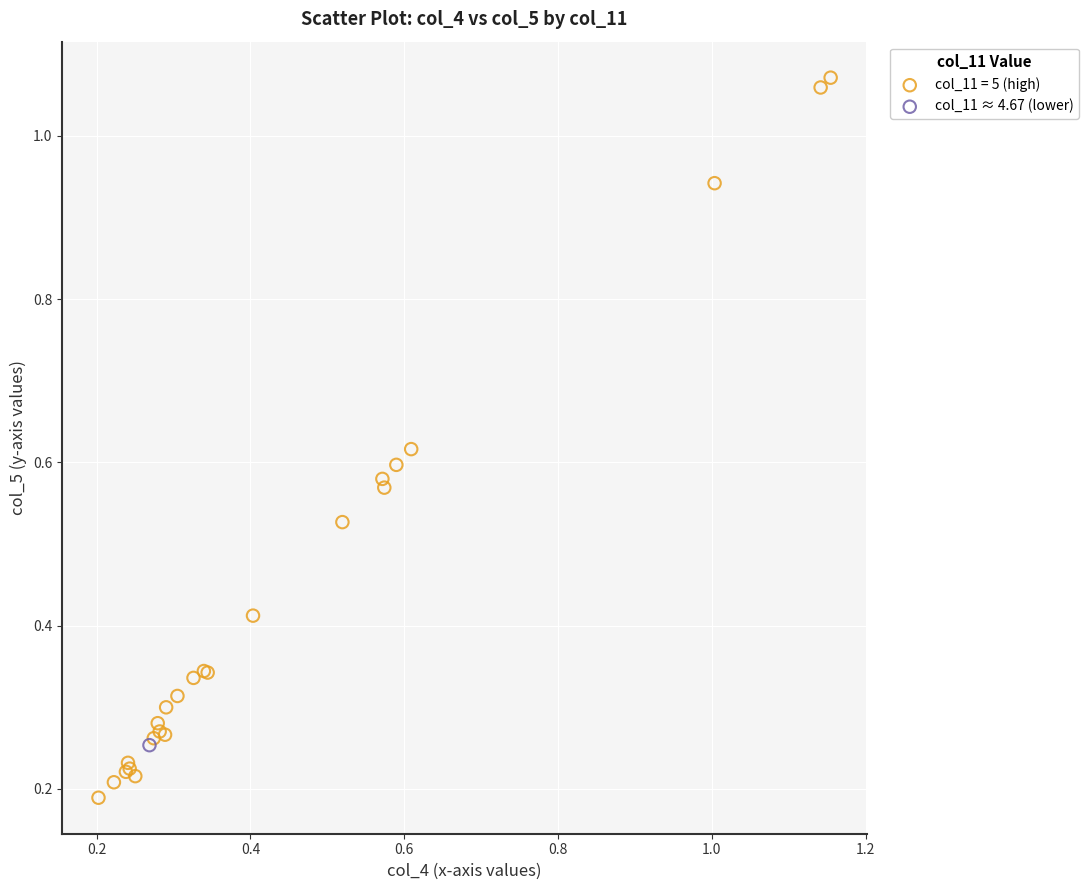

What are all the series names shown in the legend?

col_11 = 5 (high), col_11 ≈ 4.67 (lower)